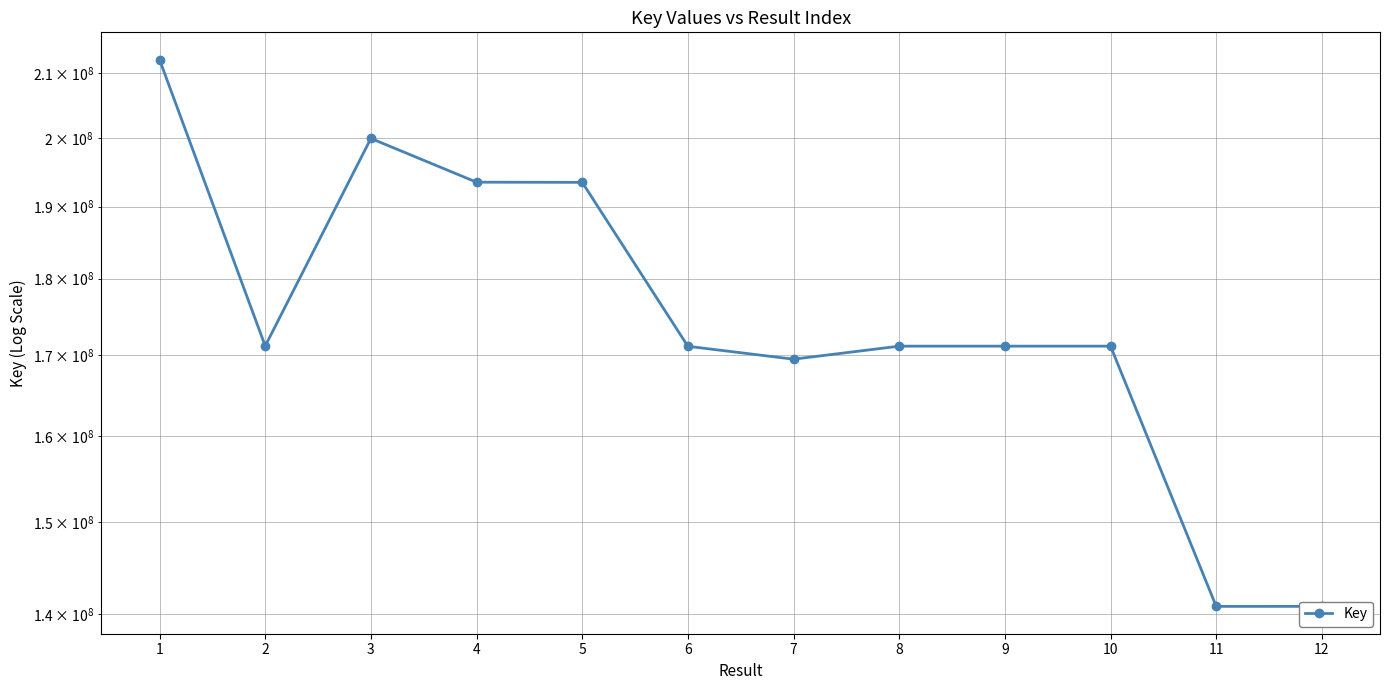

Reading right to left, what are all the values shown in this chart?

12=140790342	11=140791348	10=171119935	9=171120698	8=171118895	7=169456669	6=171102277	5=193478460	4=193502128	3=199954373	2=171140921	1=212116802